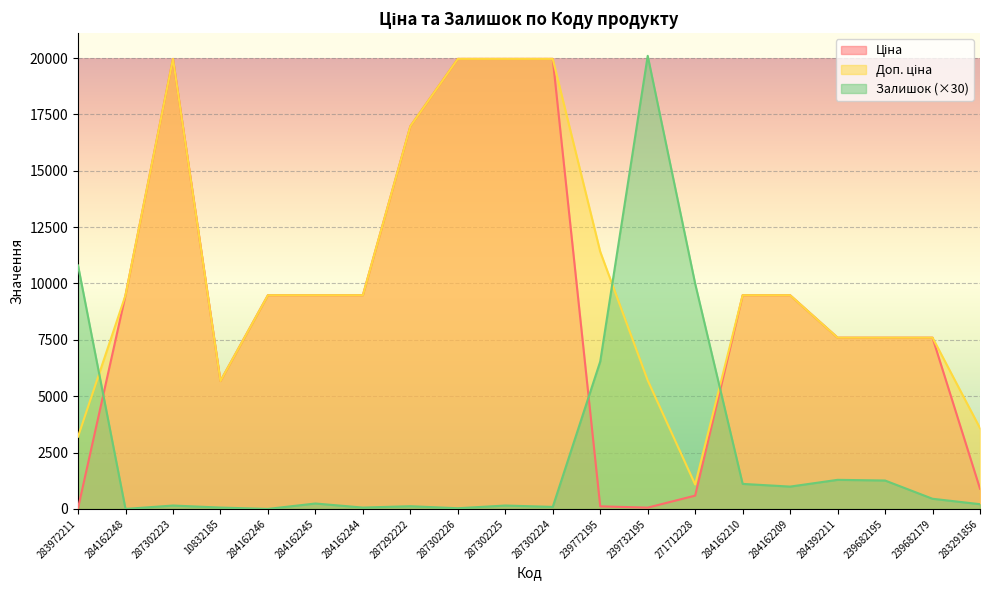

Which series has the largest range (max minus min)?

Залишок